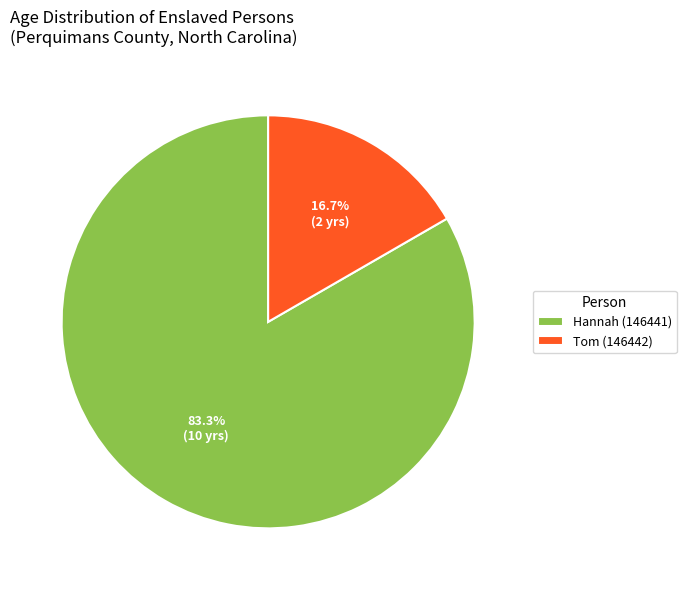

Approximately how many times larger is the value at Tom (146442) compared to Hannah (146441)?

0.2